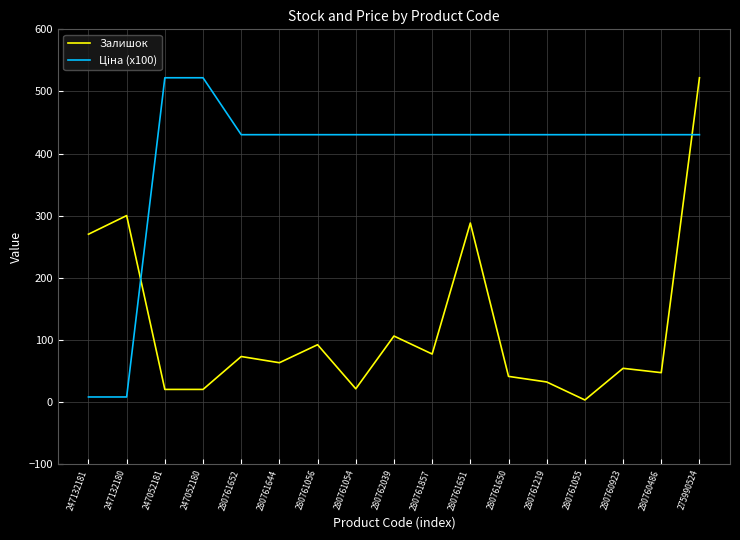

What is the difference between the highest and lowest values at 280760486?

383.3